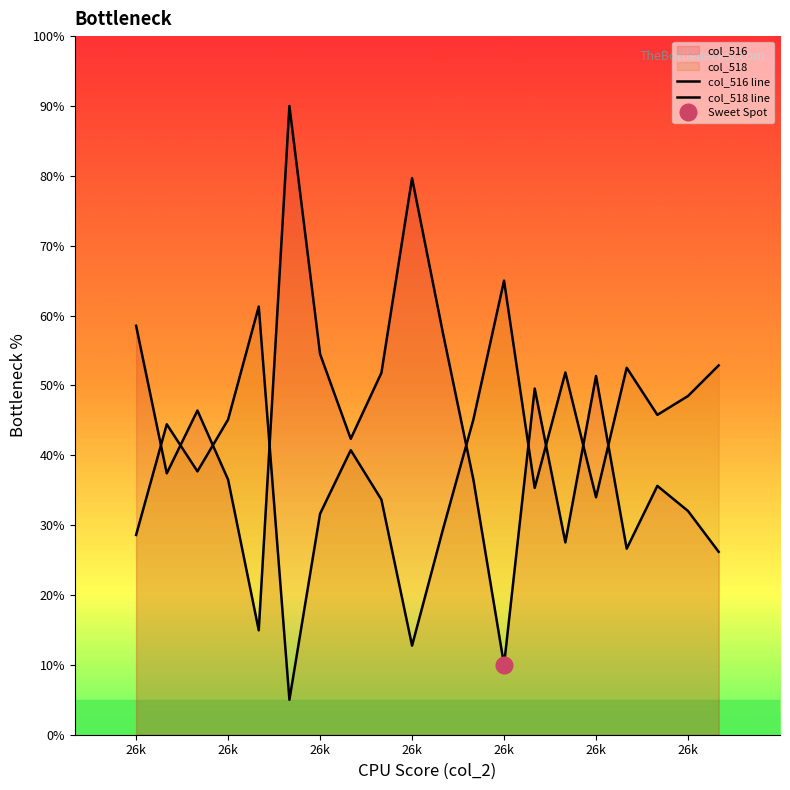

At how many categories does at least one series exceed 63?

3